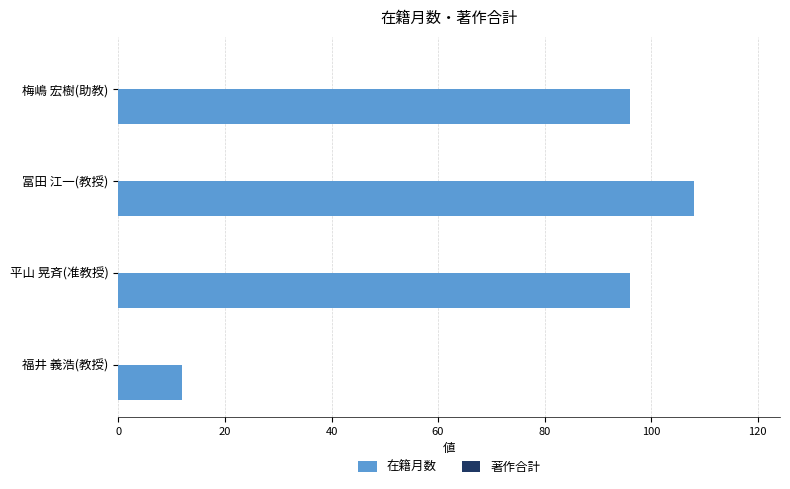

What is the label of the 3rd bar from the bottom?

冨田 江一(教授)